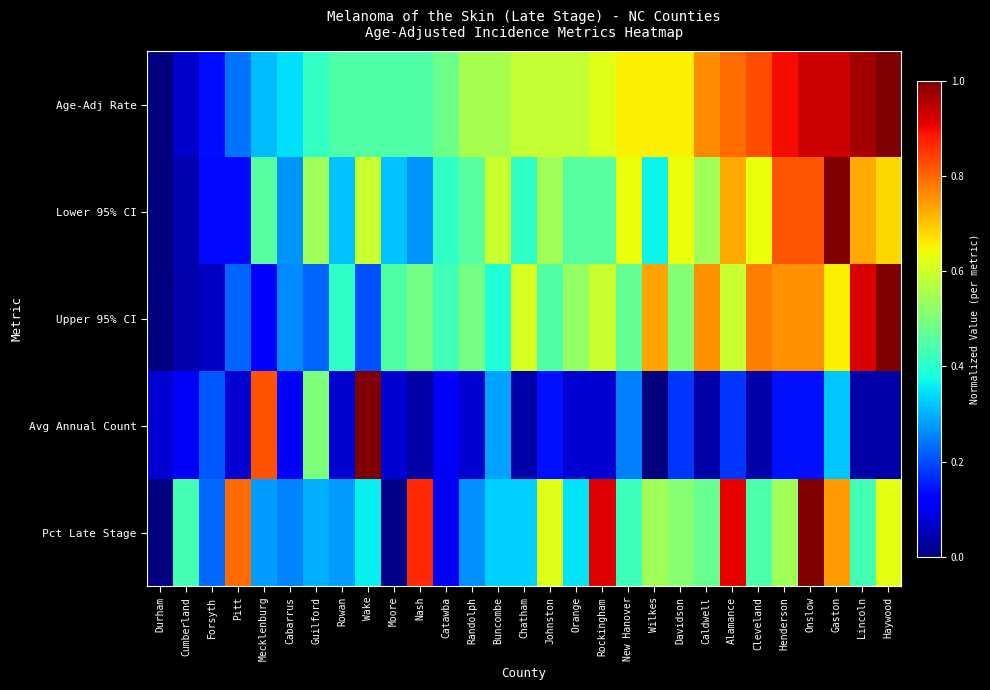

Reading left to right, extract all data points from this chart.

Age-Adj Rate: Durham=0.0	Cumberland=0.1	Forsyth=0.1	Pitt=0.2	Mecklenburg=0.3	Cabarrus=0.3	Guilford=0.4	Rowan=0.4	Wake=0.4	Moore=0.4	Nash=0.4	Catawba=0.5	Randolph=0.6	Buncombe=0.6	Chatham=0.6	Johnston=0.6	Orange=0.6	Rockingham=0.6	New Hanover=0.7	Wilkes=0.7	Davidson=0.7	Caldwell=0.8	Alamance=0.8	Cleveland=0.8	Henderson=0.9	Onslow=0.9	Gaston=0.9	Lincoln=1.0	Haywood=1.0
Lower 95% CI: Durham=0.0	Cumberland=0.0	Forsyth=0.1	Pitt=0.1	Mecklenburg=0.5	Cabarrus=0.3	Guilford=0.5	Rowan=0.3	Wake=0.6	Moore=0.3	Nash=0.3	Catawba=0.4	Randolph=0.5	Buncombe=0.6	Chatham=0.4	Johnston=0.5	Orange=0.5	Rockingham=0.5	New Hanover=0.6	Wilkes=0.4	Davidson=0.6	Caldwell=0.5	Alamance=0.7	Cleveland=0.6	Henderson=0.8	Onslow=0.8	Gaston=1.0	Lincoln=0.7	Haywood=0.7
Upper 95% CI: Durham=0.0	Cumberland=0.0	Forsyth=0.1	Pitt=0.2	Mecklenburg=0.1	Cabarrus=0.3	Guilford=0.2	Rowan=0.4	Wake=0.2	Moore=0.4	Nash=0.5	Catawba=0.4	Randolph=0.5	Buncombe=0.4	Chatham=0.6	Johnston=0.4	Orange=0.5	Rockingham=0.6	New Hanover=0.5	Wilkes=0.7	Davidson=0.5	Caldwell=0.8	Alamance=0.6	Cleveland=0.8	Henderson=0.8	Onslow=0.8	Gaston=0.7	Lincoln=0.9	Haywood=1.0
Avg Annual Count: Durham=0.1	Cumberland=0.1	Forsyth=0.2	Pitt=0.1	Mecklenburg=0.8	Cabarrus=0.1	Guilford=0.5	Rowan=0.1	Wake=1.0	Moore=0.1	Nash=0.0	Catawba=0.1	Randolph=0.1	Buncombe=0.3	Chatham=0.0	Johnston=0.1	Orange=0.1	Rockingham=0.1	New Hanover=0.2	Wilkes=0.0	Davidson=0.2	Caldwell=0.0	Alamance=0.2	Cleveland=0.0	Henderson=0.1	Onslow=0.1	Gaston=0.3	Lincoln=0.0	Haywood=0.0
Pct Late Stage: Durham=0.0	Cumberland=0.4	Forsyth=0.2	Pitt=0.8	Mecklenburg=0.3	Cabarrus=0.3	Guilford=0.3	Rowan=0.3	Wake=0.4	Moore=0.0	Nash=0.9	Catawba=0.1	Randolph=0.3	Buncombe=0.3	Chatham=0.3	Johnston=0.6	Orange=0.4	Rockingham=0.9	New Hanover=0.4	Wilkes=0.5	Davidson=0.5	Caldwell=0.5	Alamance=0.9	Cleveland=0.4	Henderson=0.5	Onslow=1.0	Gaston=0.7	Lincoln=0.4	Haywood=0.6